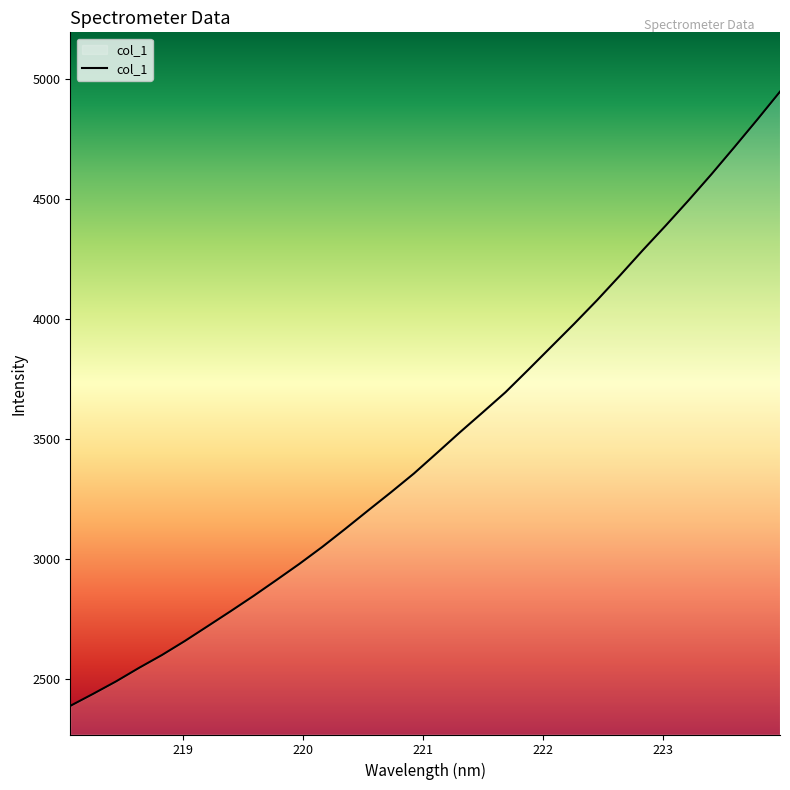

What is the greatest value displayed?

4947.0